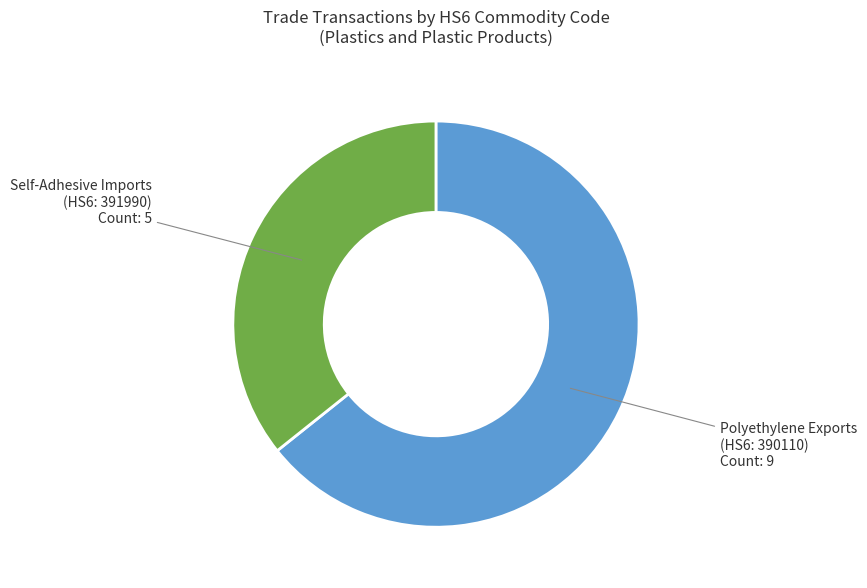

Do Polyethylene Exports (HS6: 390110) and Self-Adhesive Imports (HS6: 391990) together represent more than half of the pie?

Yes